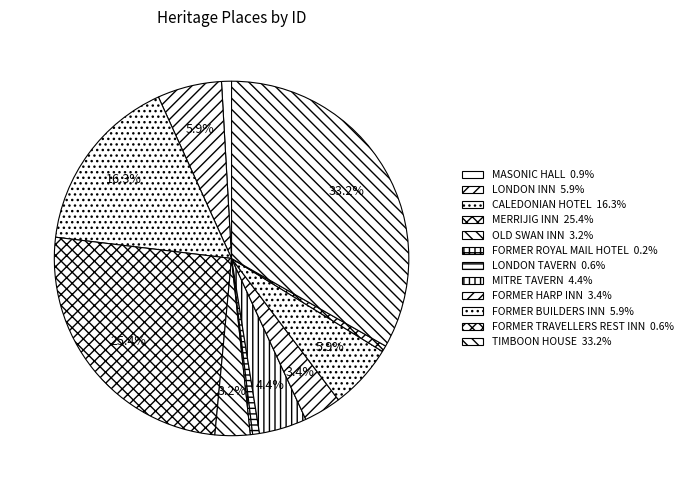

What is the largest slice in the pie chart?

TIMBOON HOUSE (FORMERLY LAKE INN)